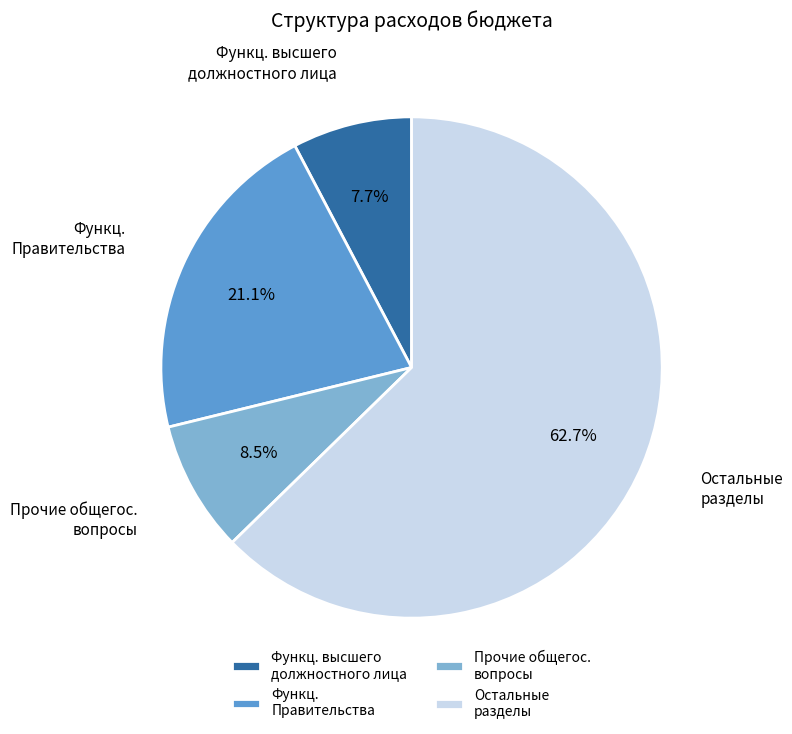

What is the ratio of the value at Функц. высшего должностного лица to the value at Функц. Правительства?

0.4